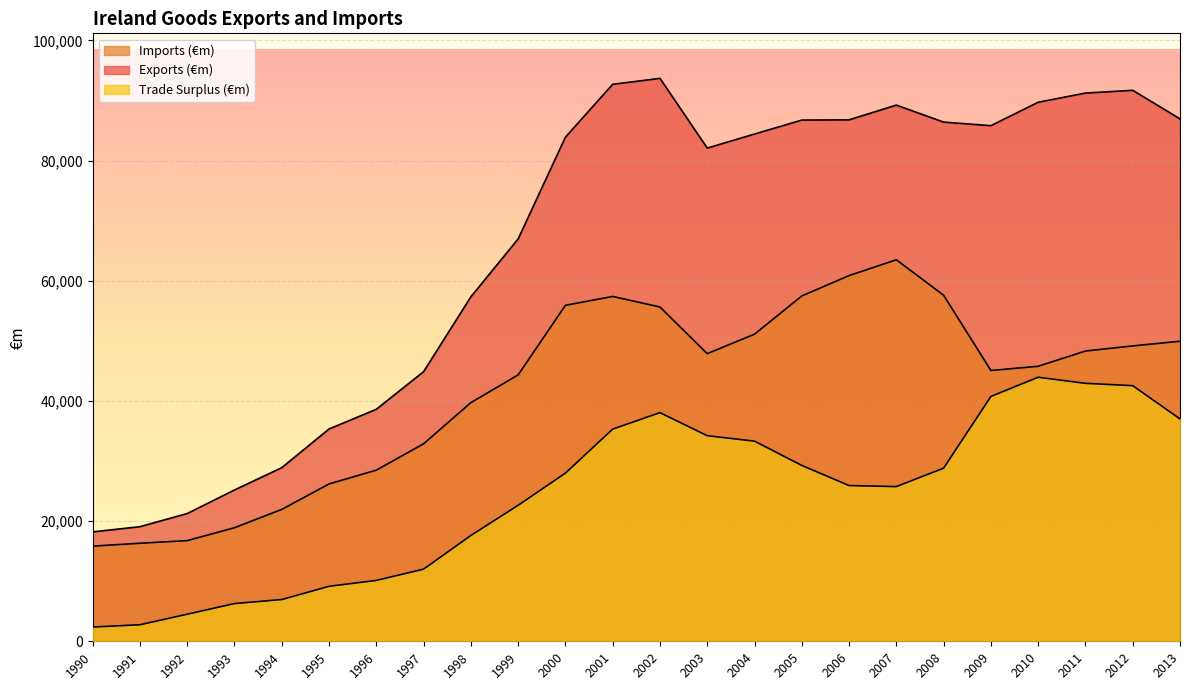

How many lines are shown in the chart?

3